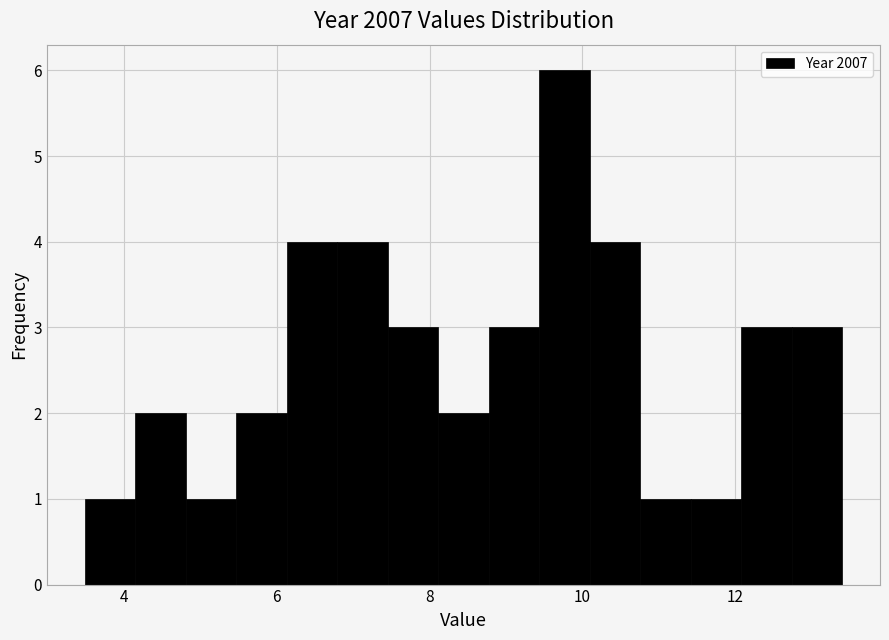

Around what value on the x-axis is the tallest bar? Give the approximate position of its centre, as read against the axis.

9.8